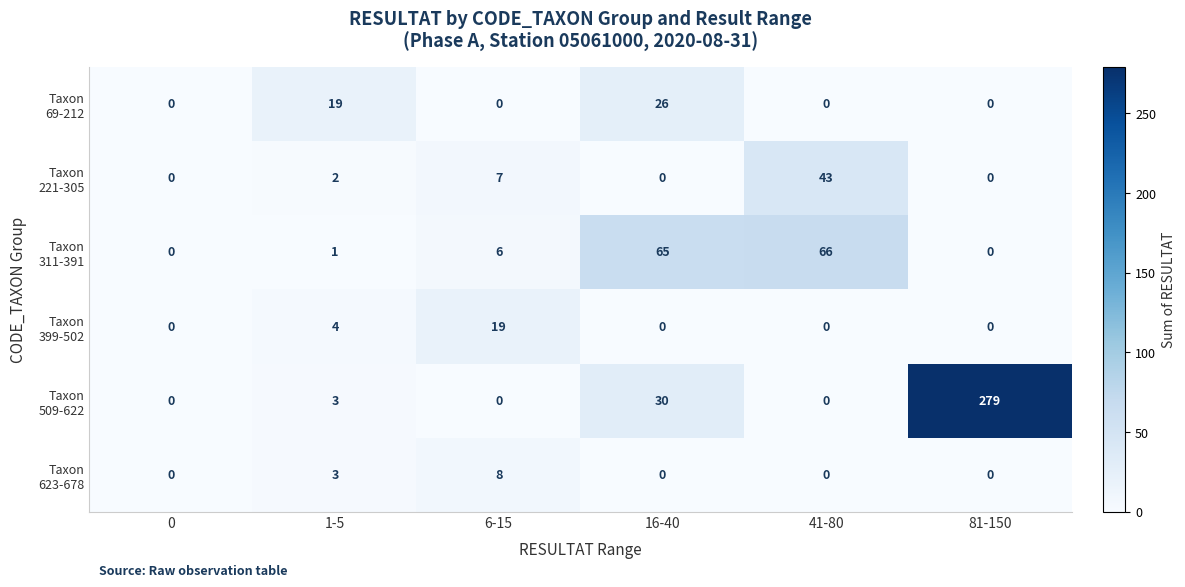

What is the total value across all series at 16-40?

121